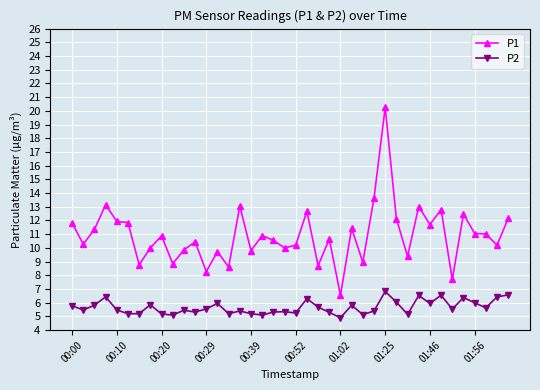

What is the minimum value for P1?

6.5